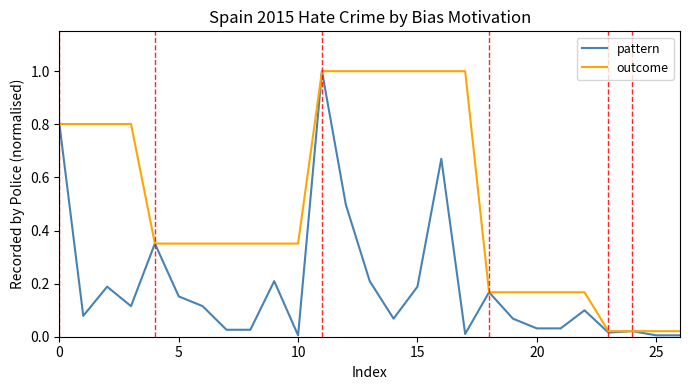

List the series in order of their overall mean, highest first.

outcome, pattern